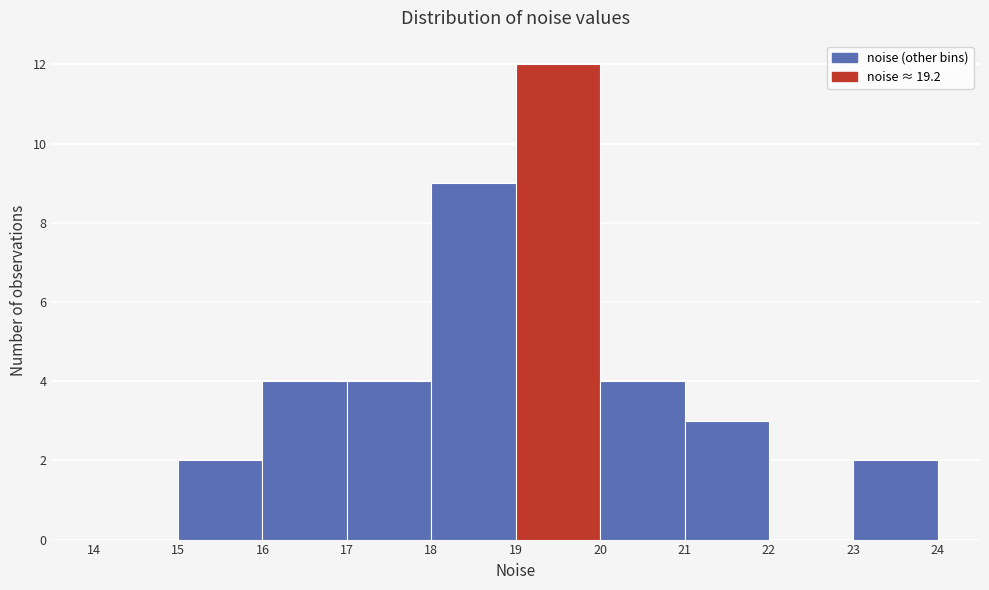

Over which range of the x-axis is the bar tallest?

19 to 20